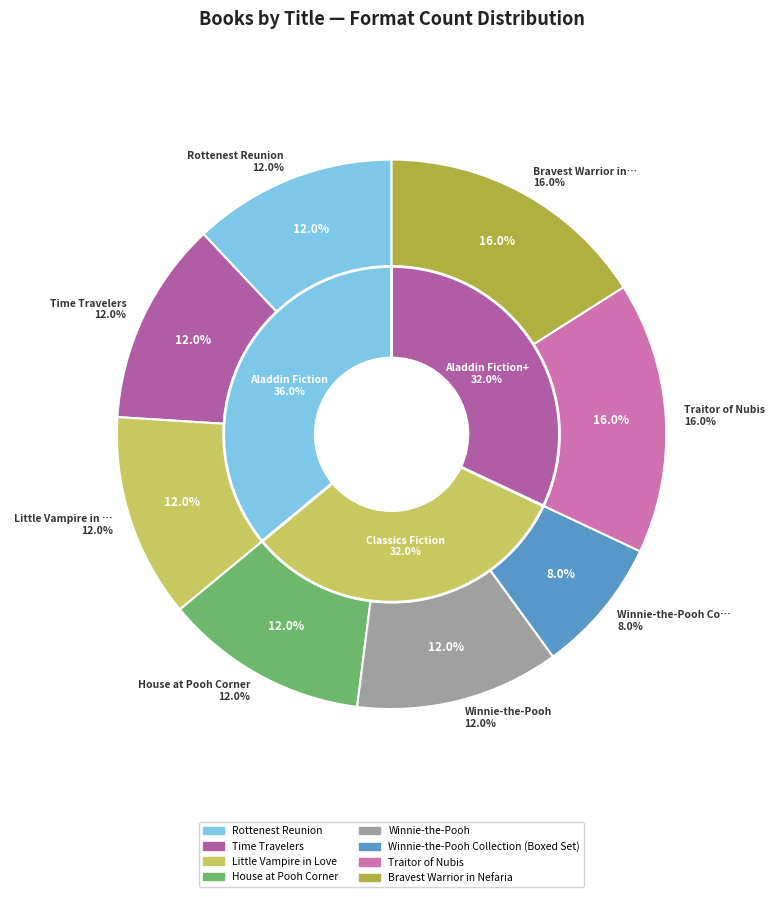

What percentage is the Winnie-the-Pooh slice, to the nearest percent?

12%